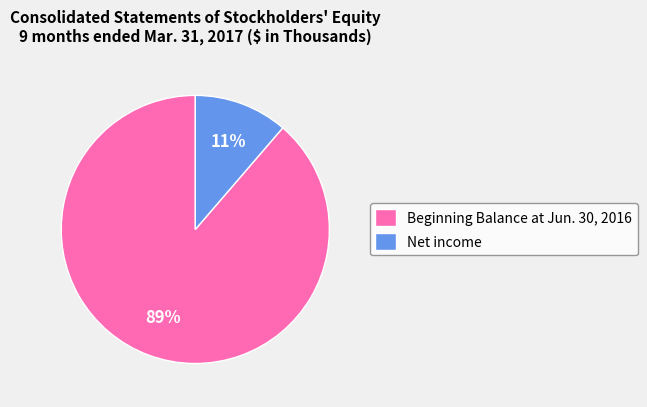

To the nearest percent, what is the average slice percentage?

50%